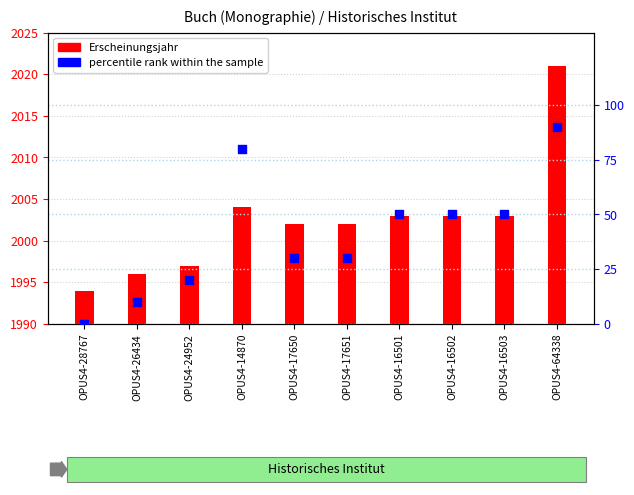

What is the change in value from OPUS4-26434 to OPUS4-16501?

+40